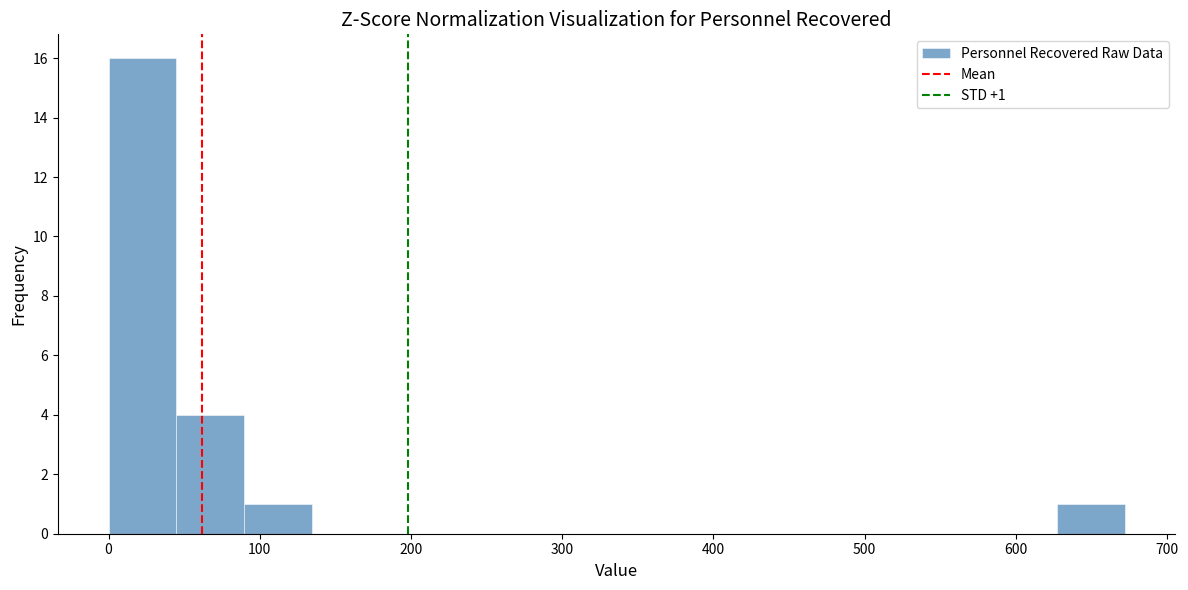

Over which range of the x-axis is the bar tallest?

0 to 40